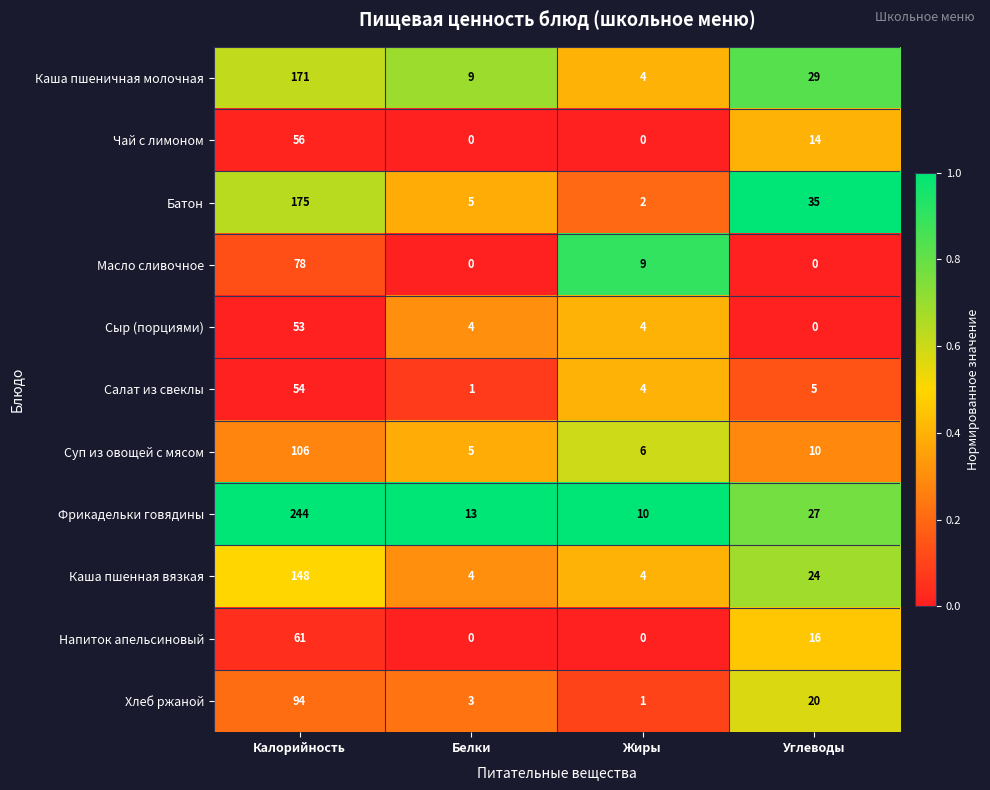

What is the maximum value for Чай с лимоном?

56